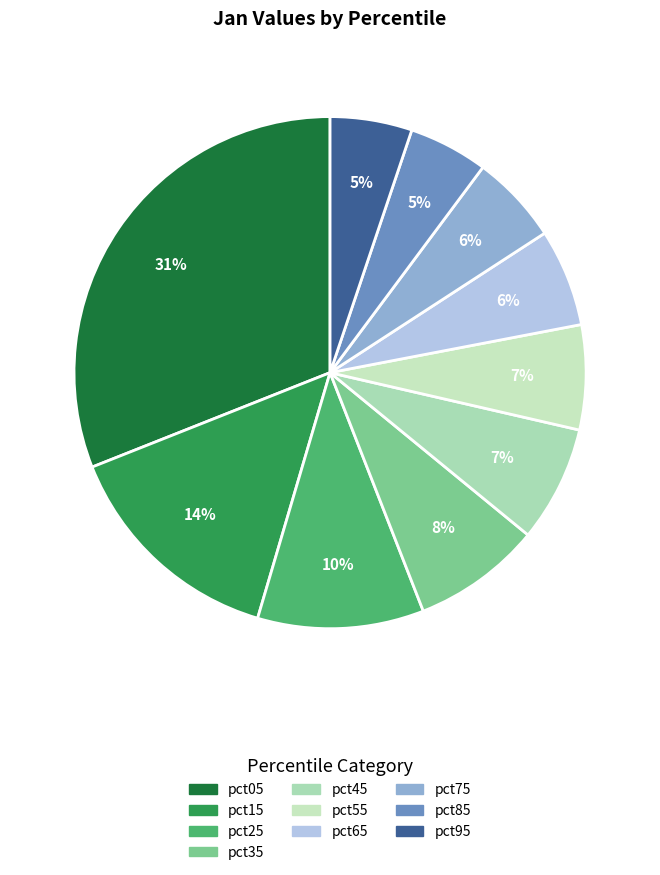

What is the change in value from pct25 to pct35?

-0.3